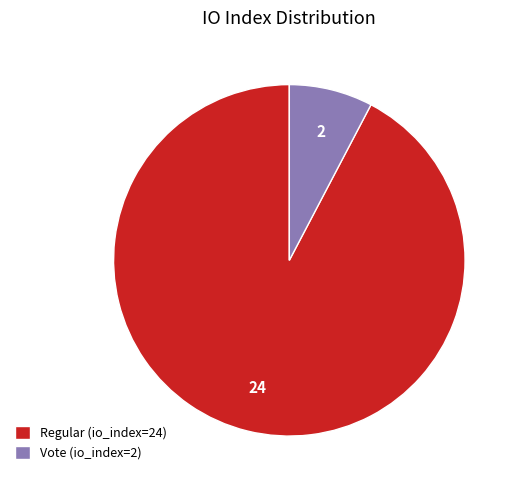

How many segments does this pie chart have?

2